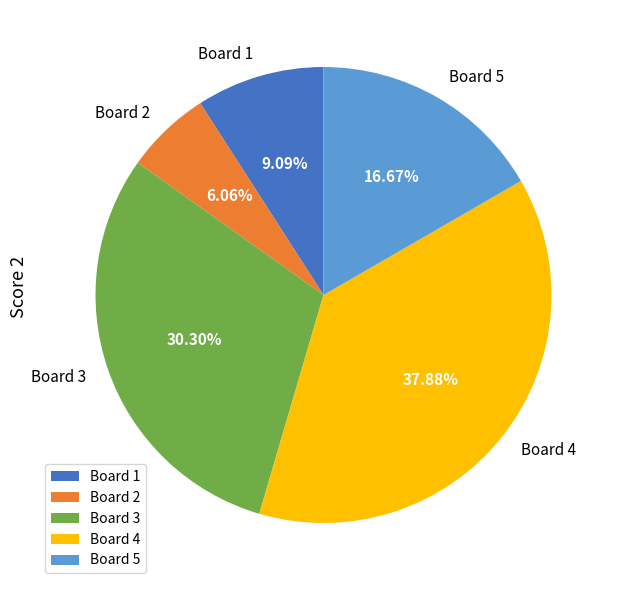

Rank the categories by value from lowest to highest.

Board 2, Board 1, Board 5, Board 3, Board 4